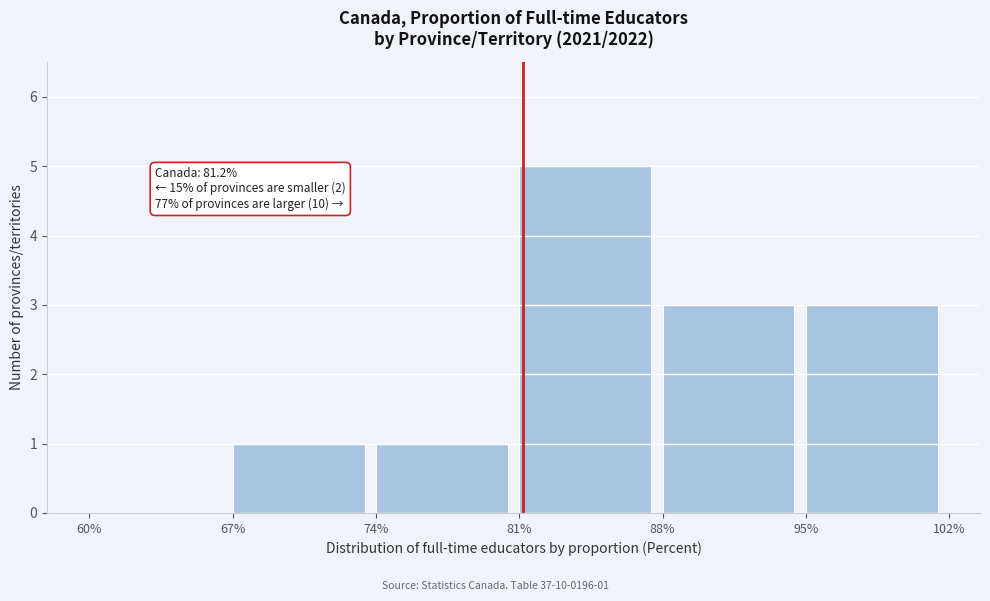

Over which range of the x-axis is the bar tallest?

81% to 88%